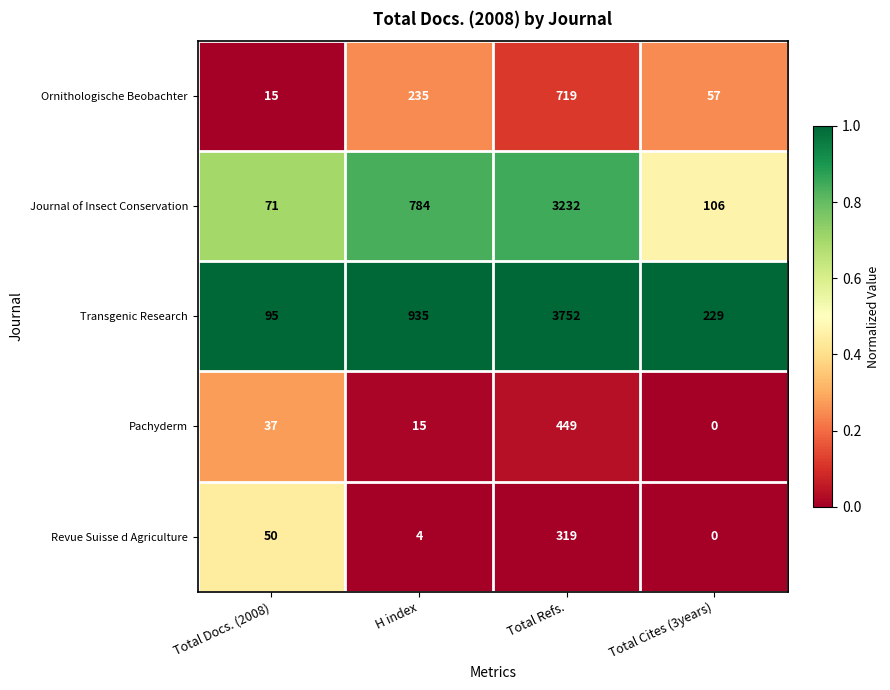

Which series has the widest spread of values?

Transgenic Research